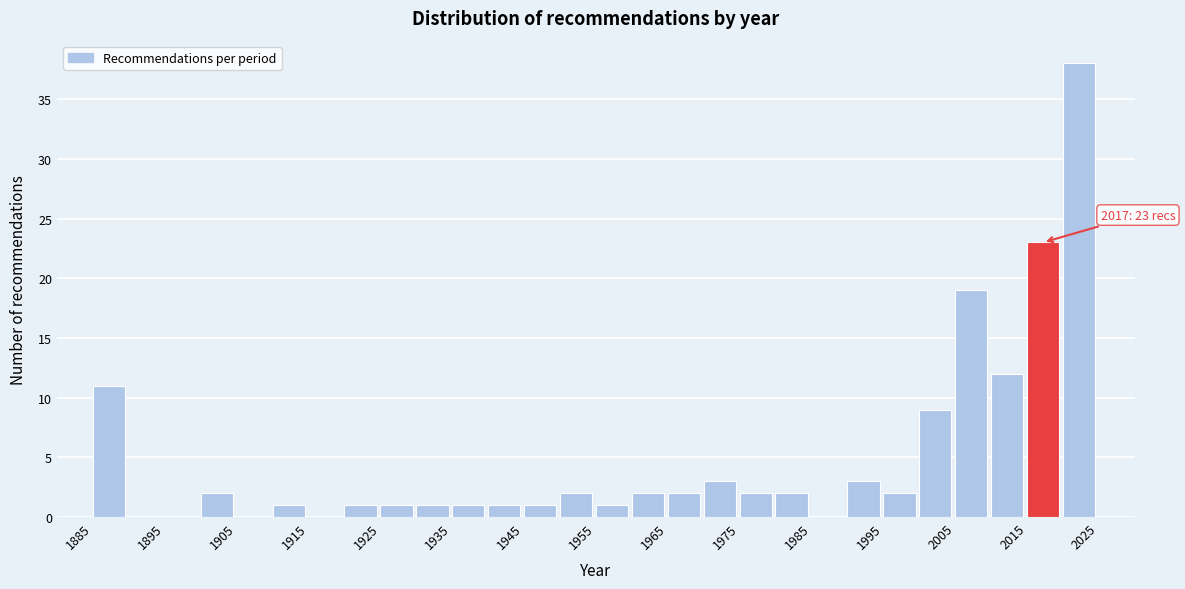

Which range on the x-axis has the tallest bar?

2020 to 2025